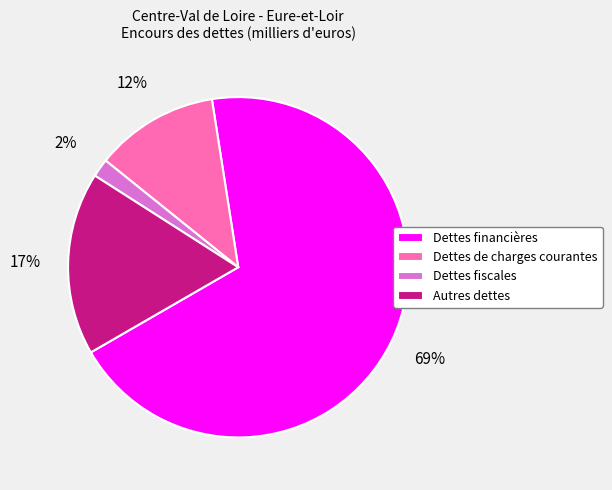

Rank the categories by value from highest to lowest.

Dettes financières, Autres dettes, Dettes de charges courantes, Dettes fiscales